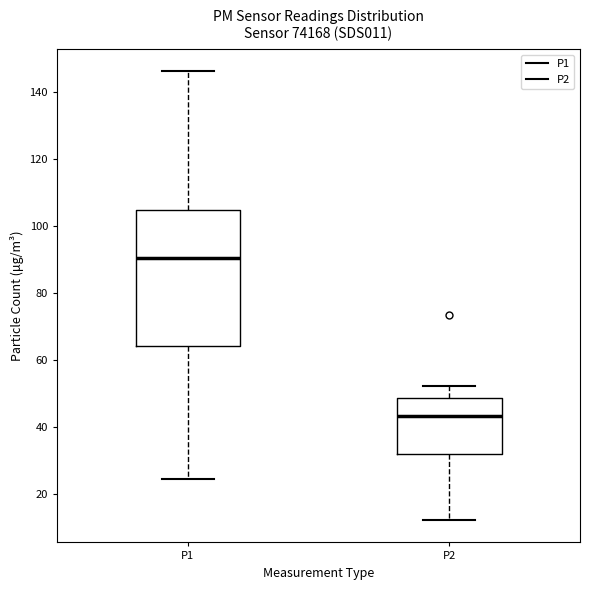

Reading left to right, read every box against the y-axis: the position of its median line, the range the box covers, and the ends of its whiskers. The values are not printed on the chart, so give them approximately, as read against the axis.

P1: median 90, box 64 to 104, whiskers 24 to 146
P2: median 44, box 32 to 48, whiskers 12 to 52